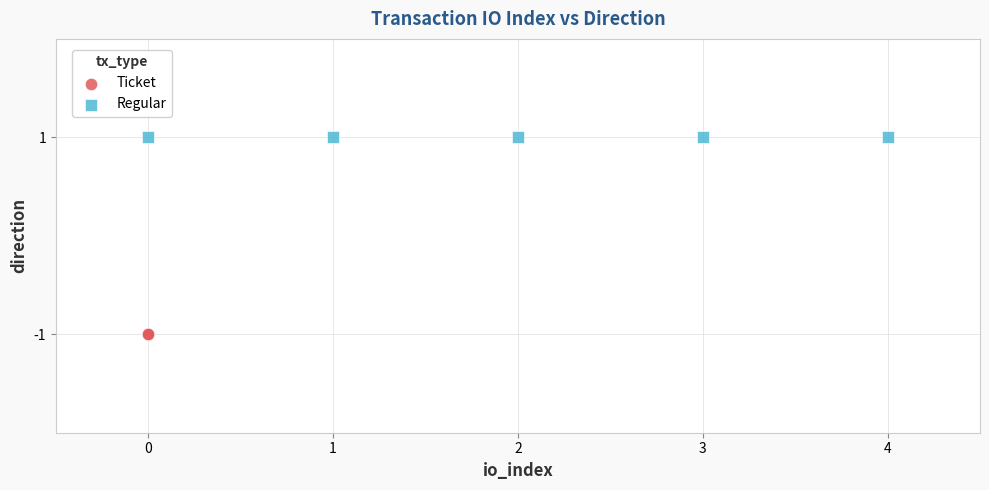

Which series contains the highest Y value?

Regular